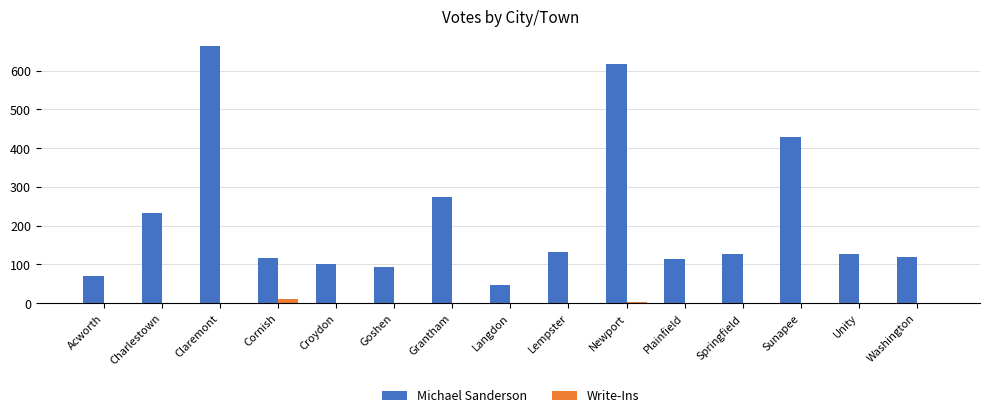

Which series has the largest total across all categories?

Michael Sanderson